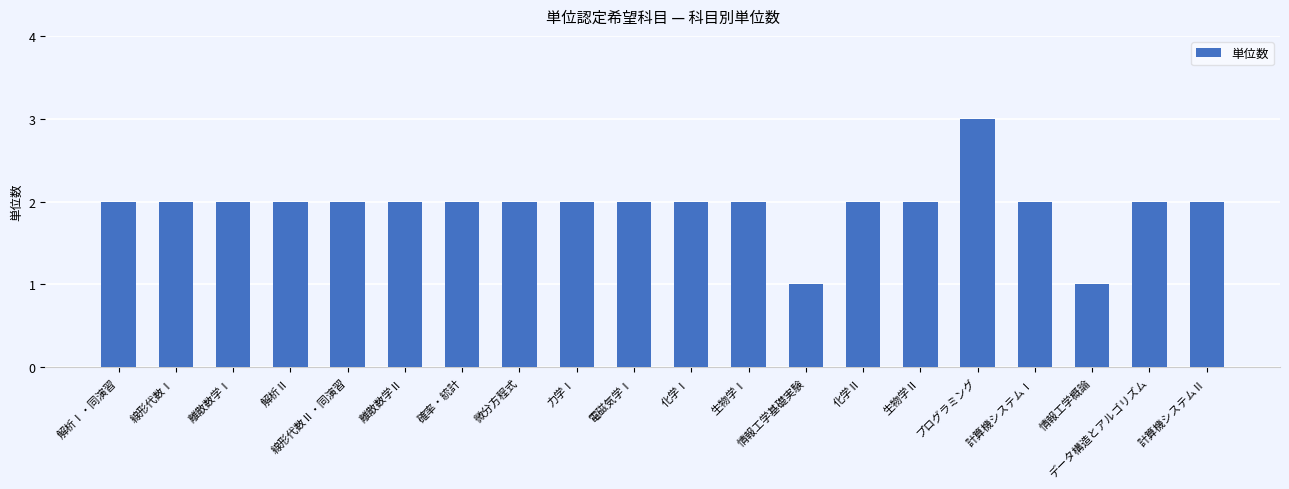

What is the value of the 6th bar from the left?

2